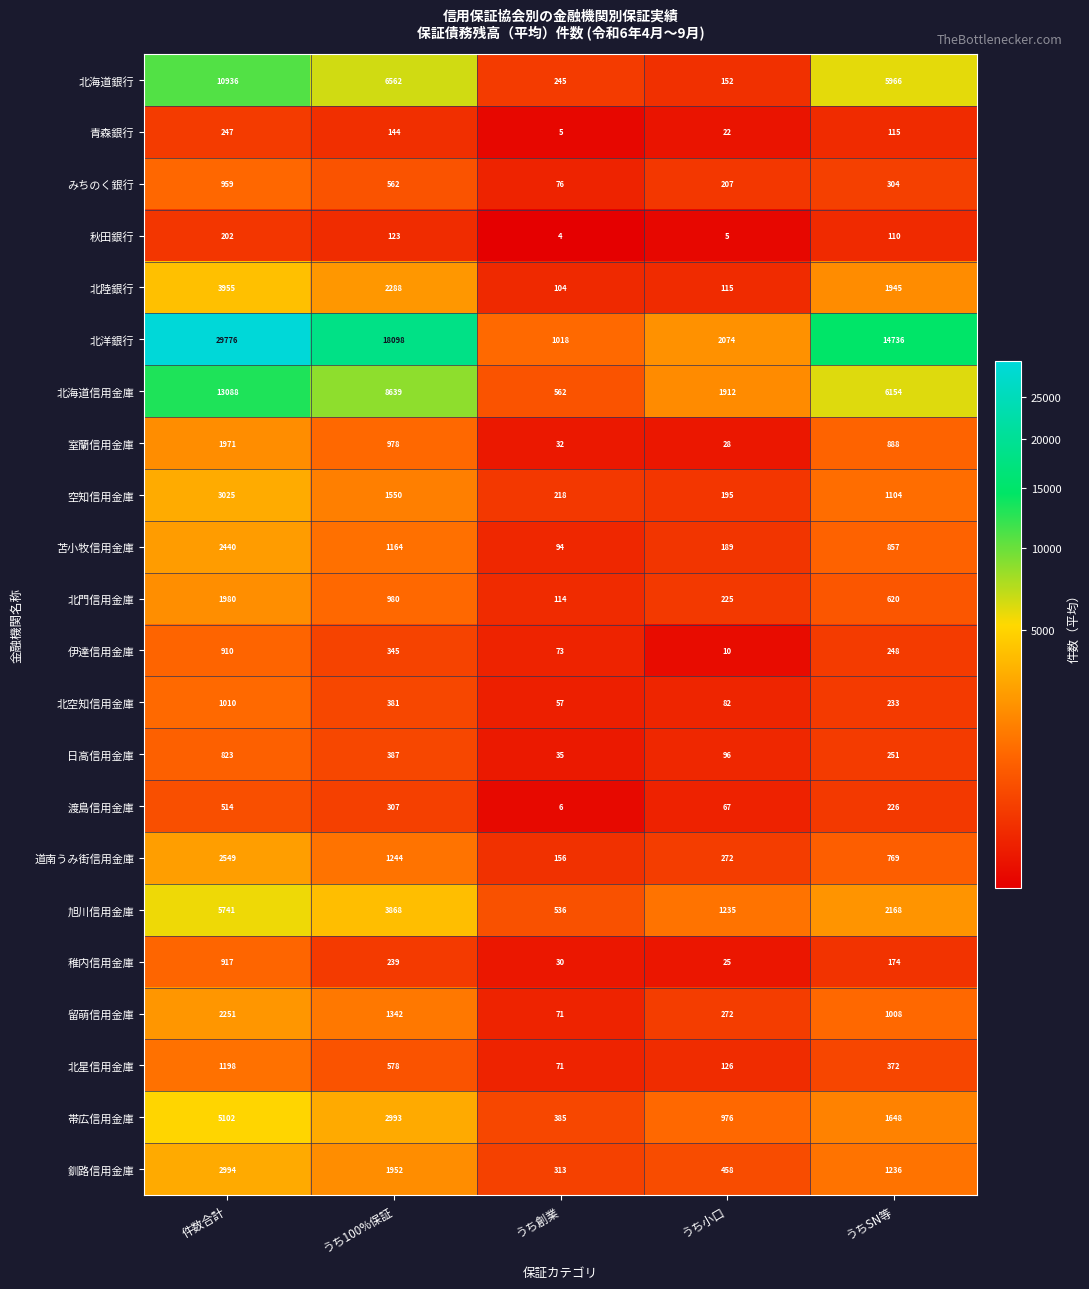

What is the difference between the 秋田銀行 values at 件数合計 and うち100%保証?

79